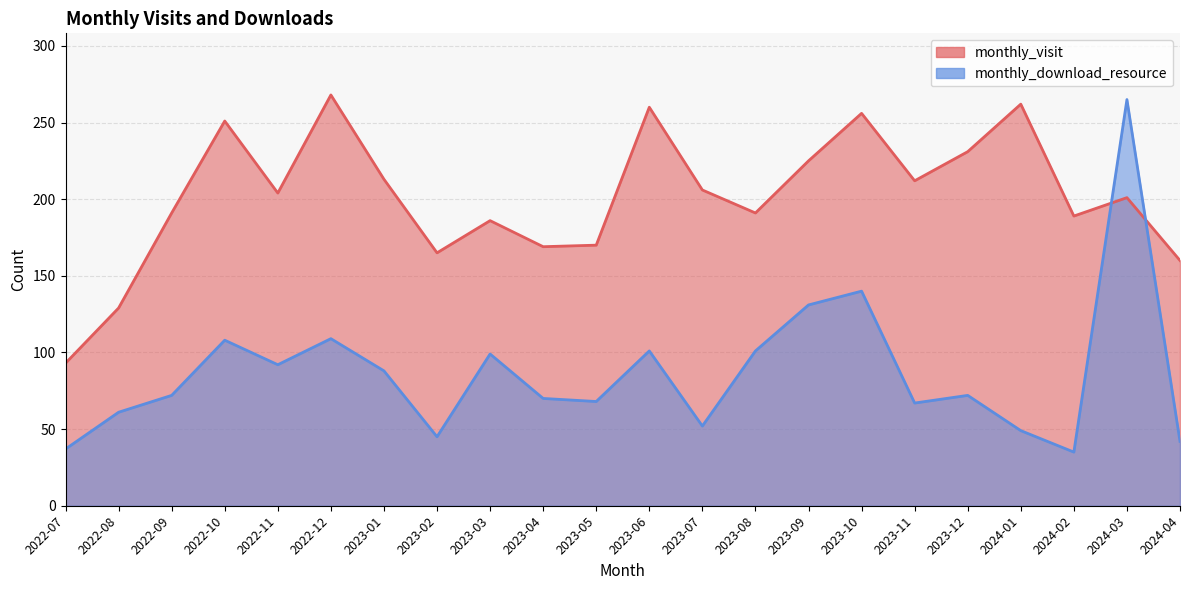

After their last crossing, which series has the higher values: monthly_visit or monthly_download_resource?

monthly_visit